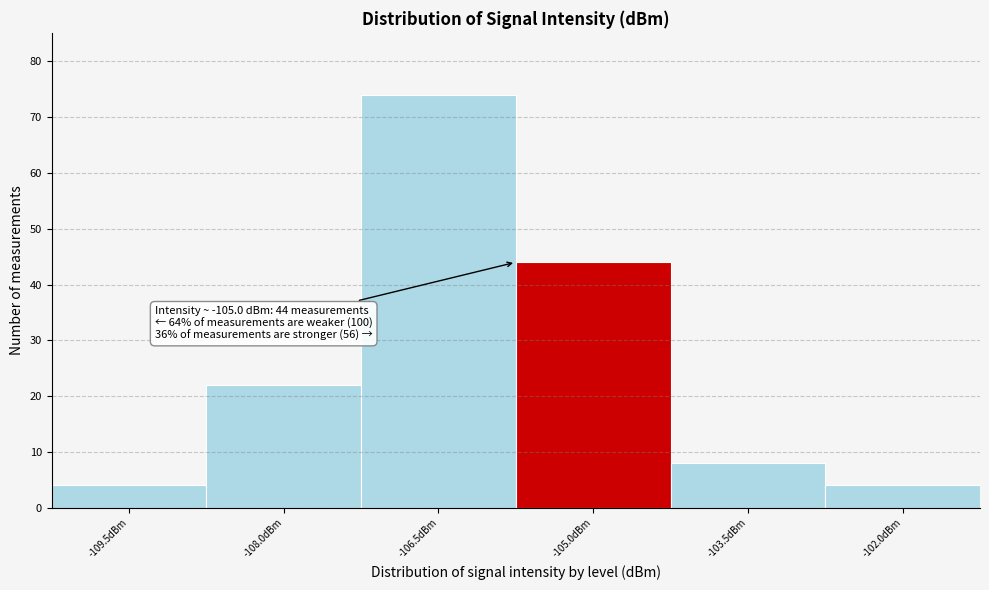

Reading left to right, transcribe all the data shown in this chart.

4	22	74	44	8	4